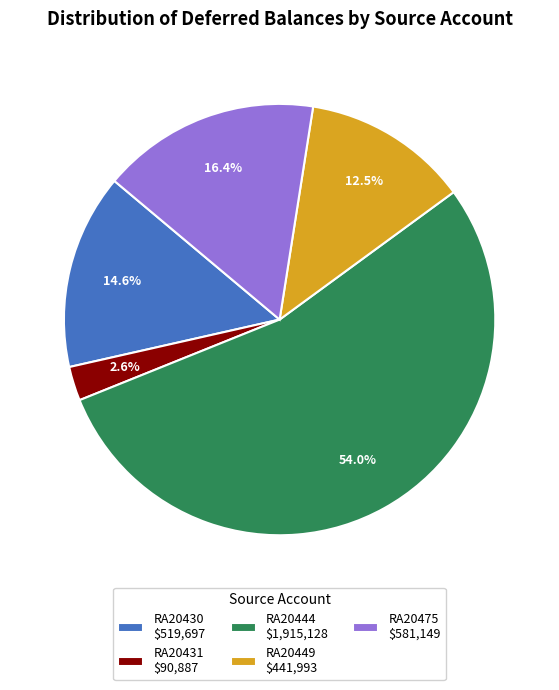

To the nearest percent, what percentage of the pie is RA20444?

54%